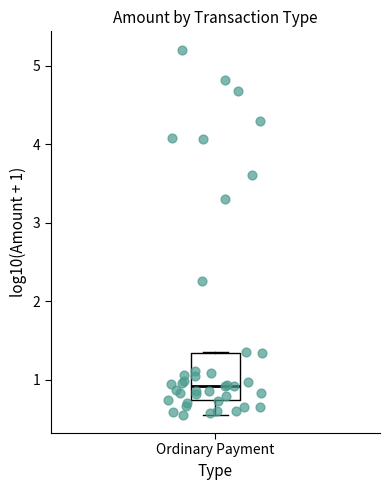

Read this box plot against the y-axis: the position of the median line, the range covered by the box, and the ends of both whiskers. The values are not printed on the chart, so give them approximately, as read against the axis.

median 0.9, box 0.7 to 1.3, whiskers 0.6 to 1.4